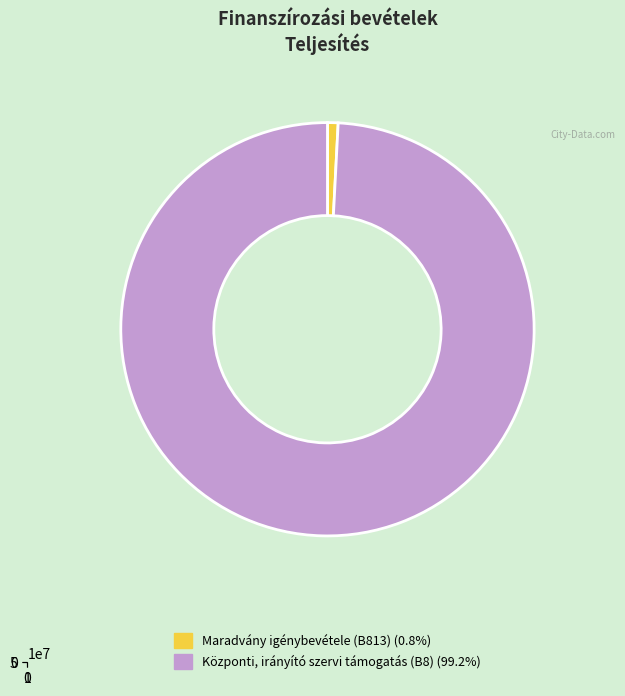

How many slices are in this pie chart?

2